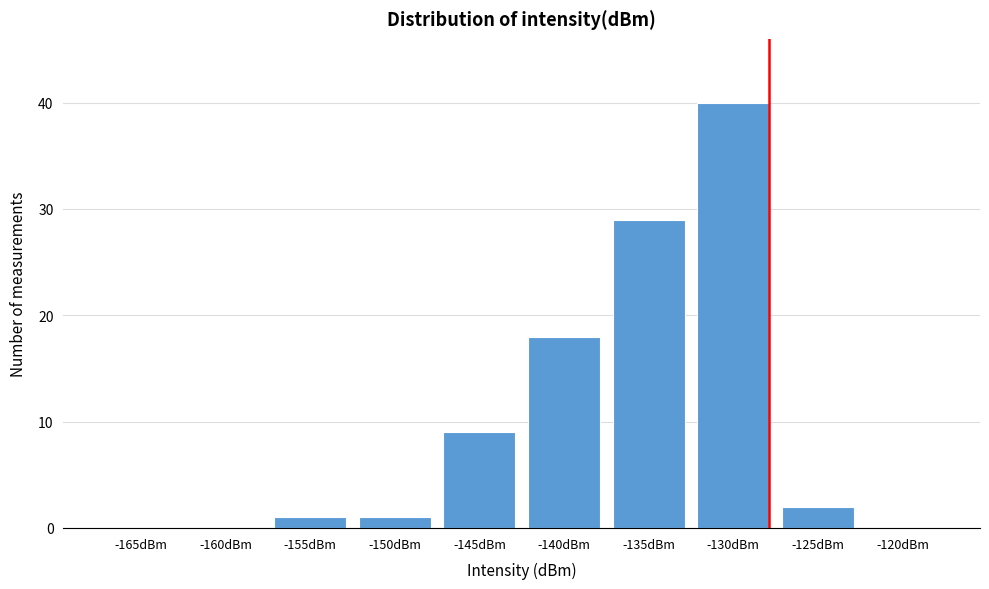

Reading left to right, extract all data points from this chart.

-165dBm=0	-160dBm=0	-155dBm=1	-150dBm=1	-145dBm=9	-140dBm=18	-135dBm=29	-130dBm=40	-125dBm=2	-120dBm=0